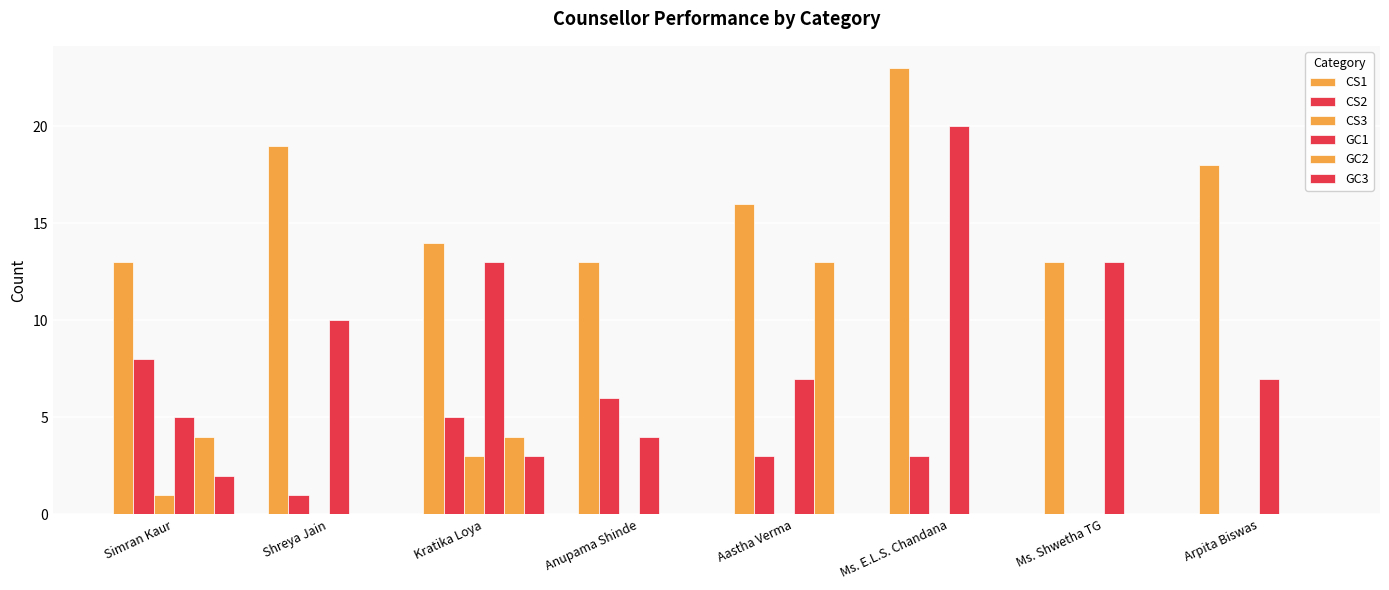

What position from the right is Aastha Verma?

4